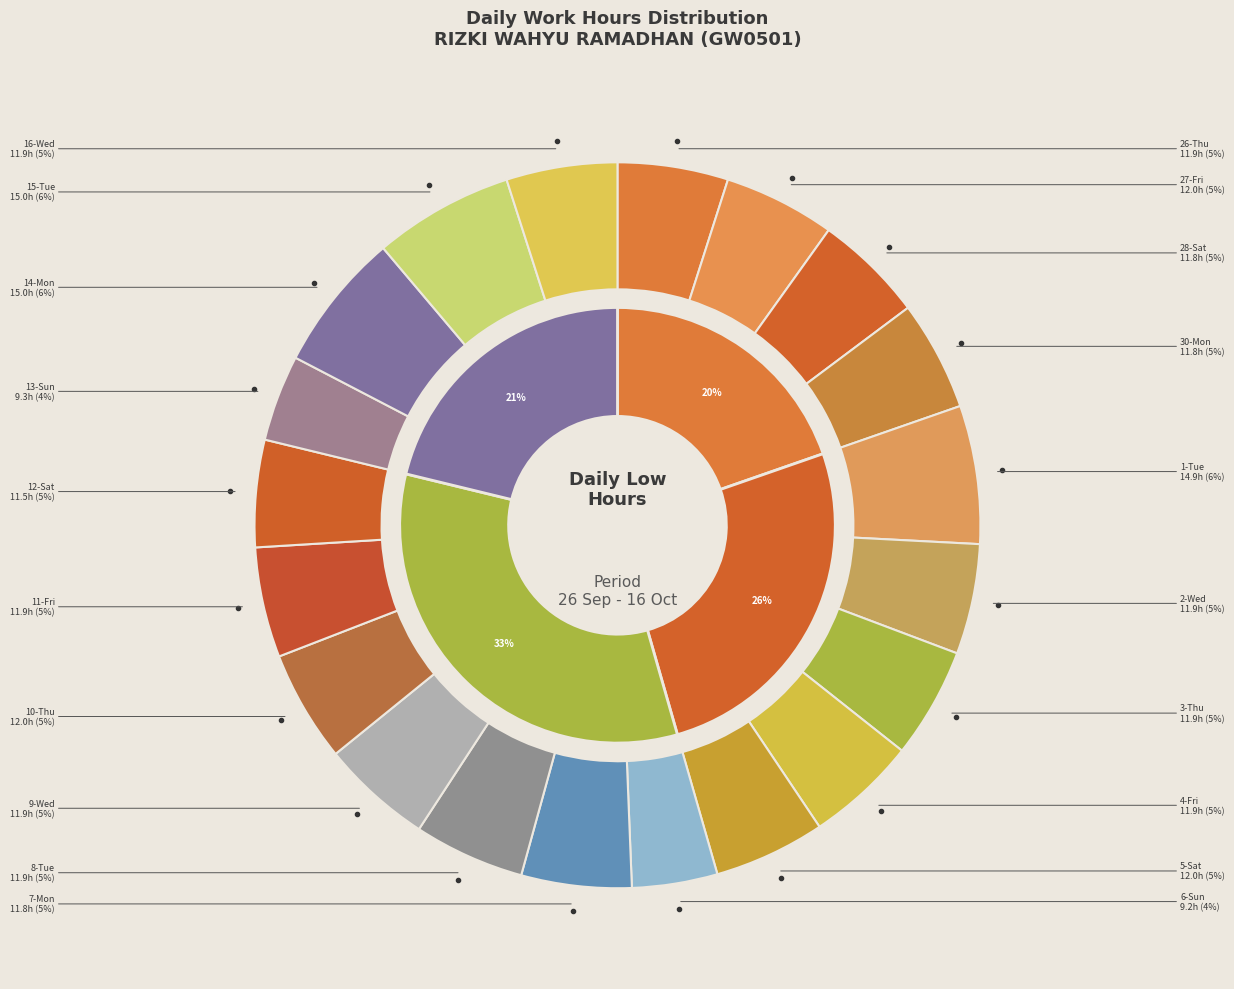

To the nearest percent, what portion does 3-Thu represent?

5%